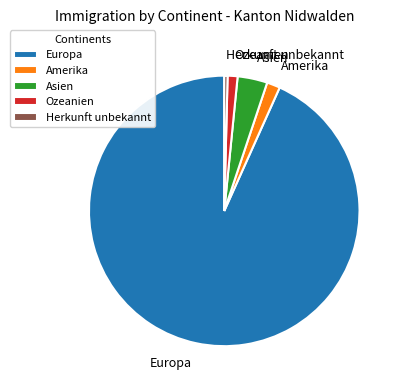

Which slice is the largest?

Europa